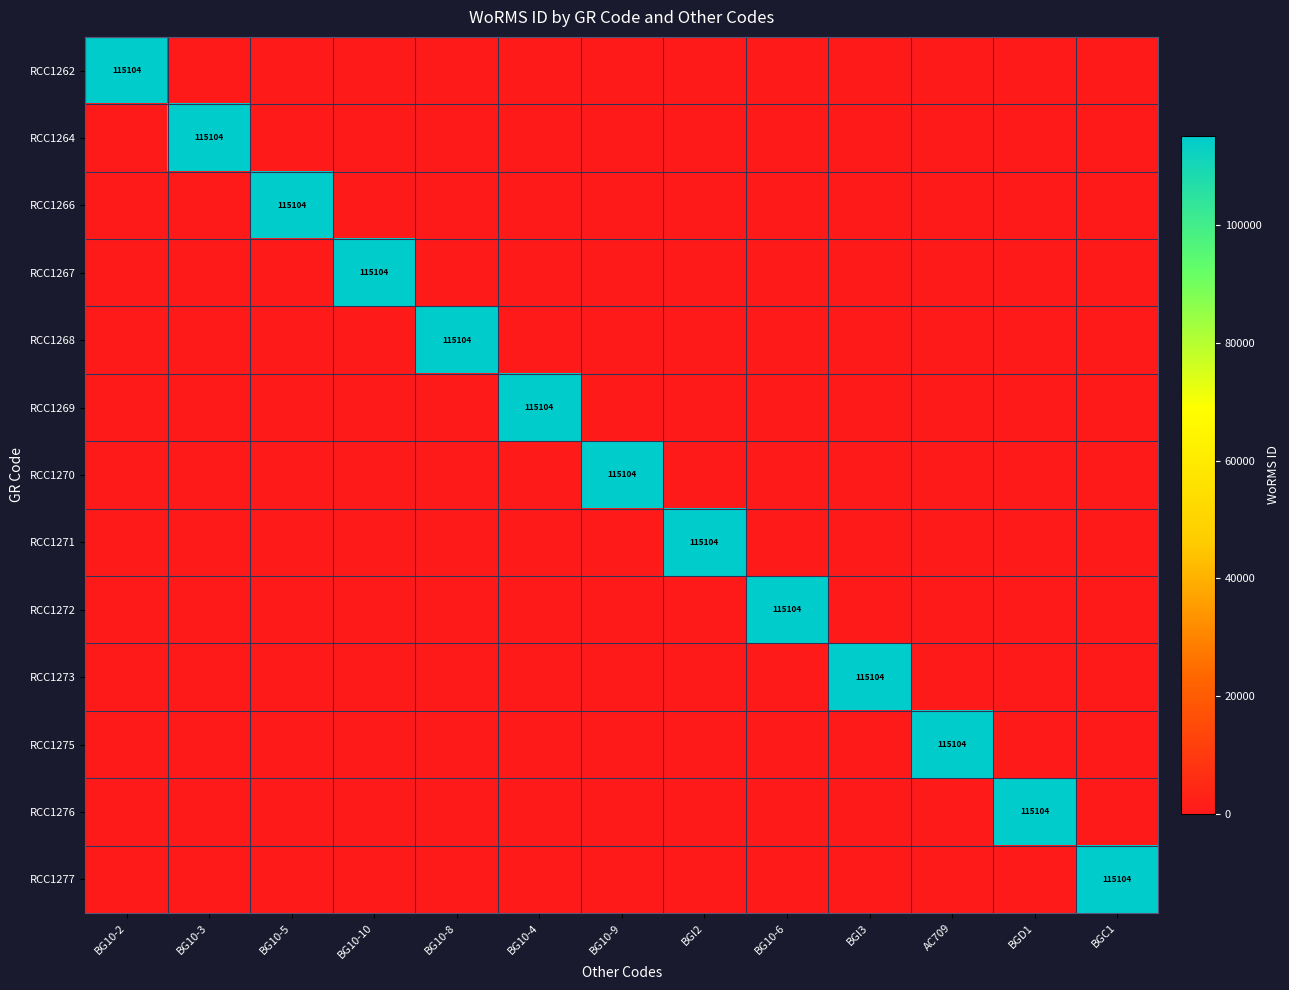

The RCC1272 series shows 158734 at BG10-6. True or false?

False